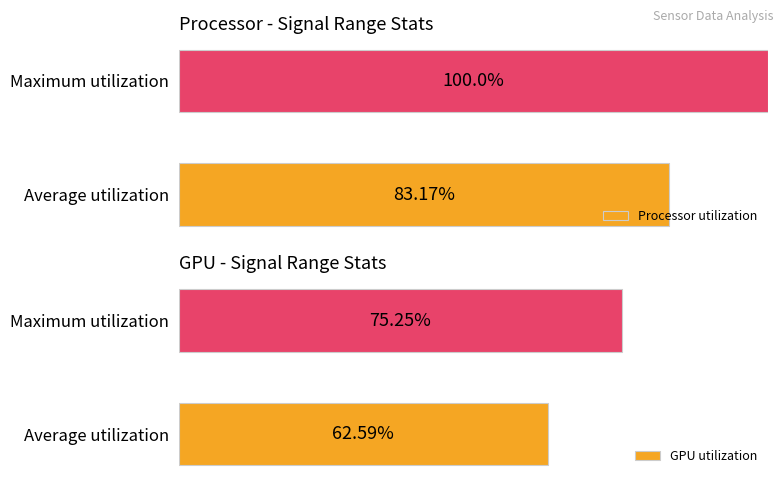

What are all the series names shown in the legend?

Processor utilization, GPU utilization